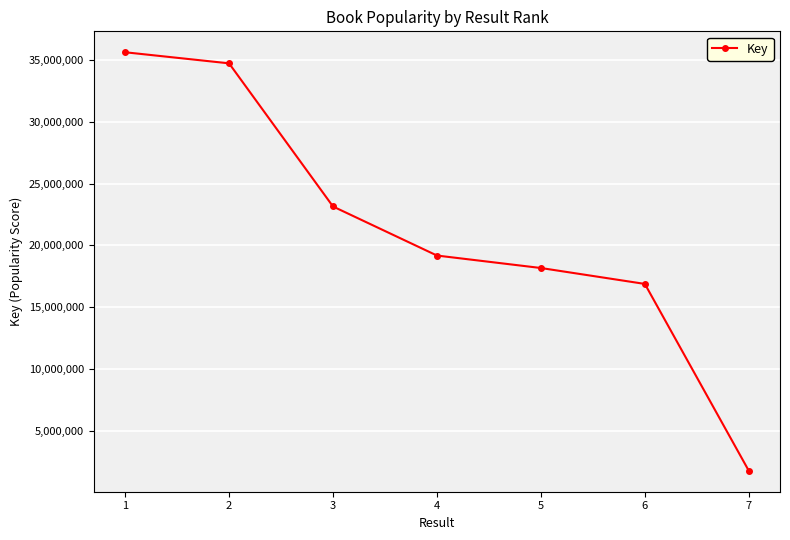

What is the difference between the maximum and minimum values?

33782910